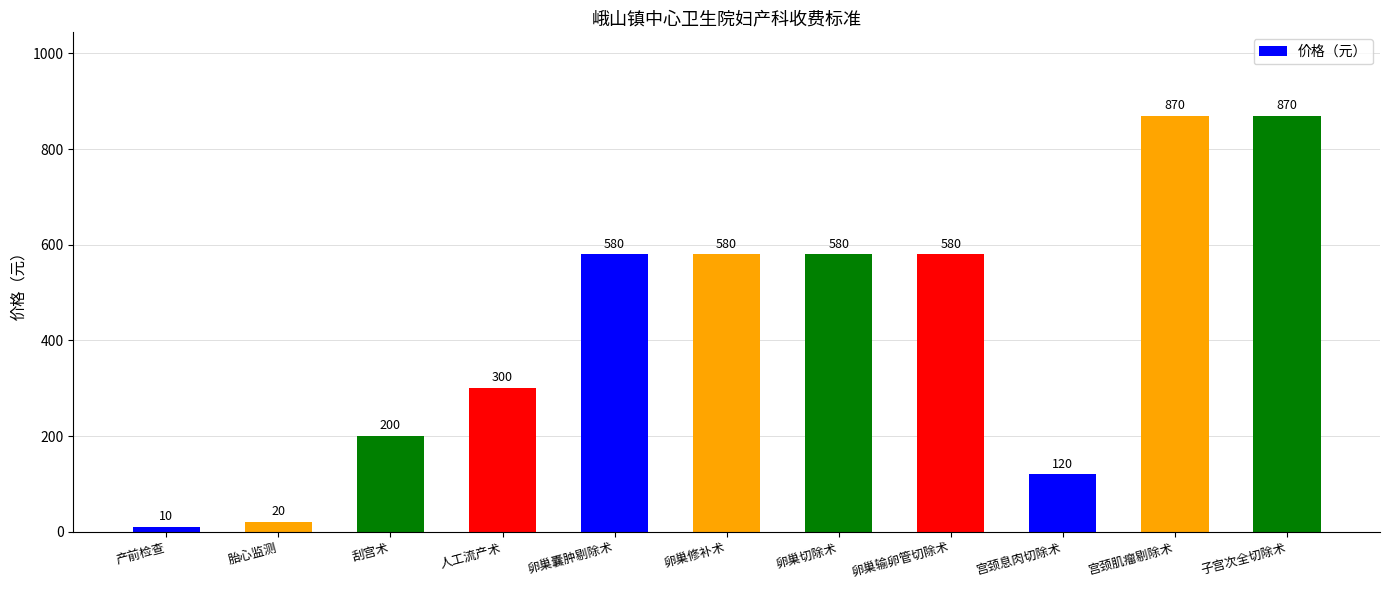

What is the difference between the values at 子宫次全切除术 and 人工流产术?

570